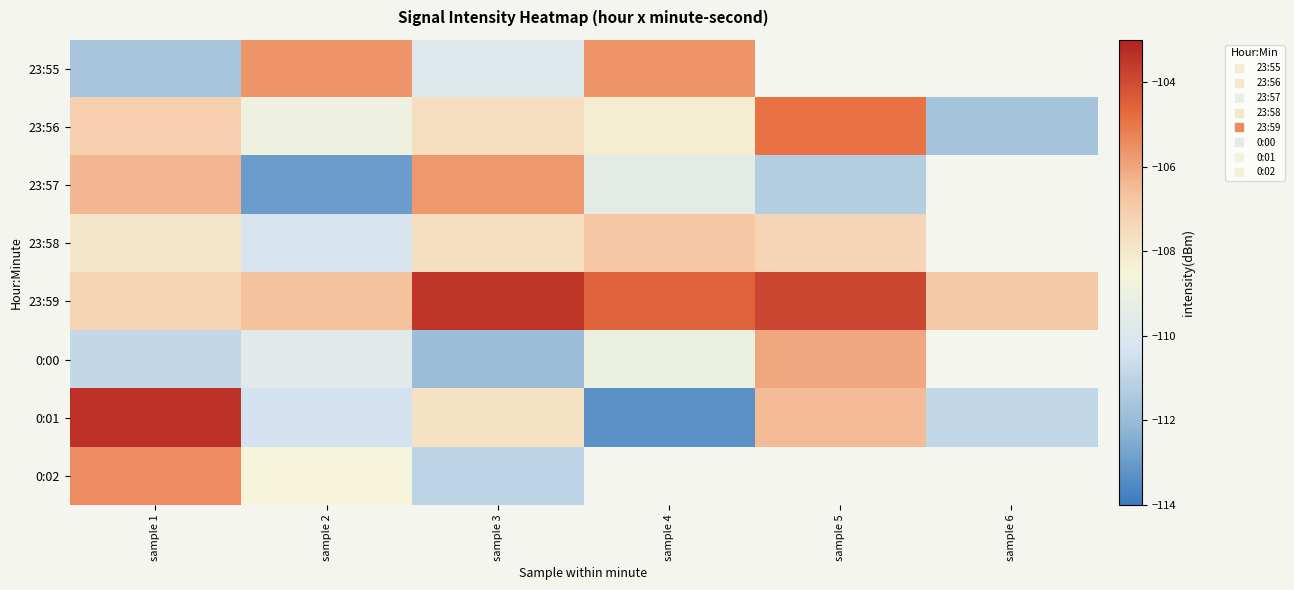

Where is 23:58 nearest to the value -108?

sample 1